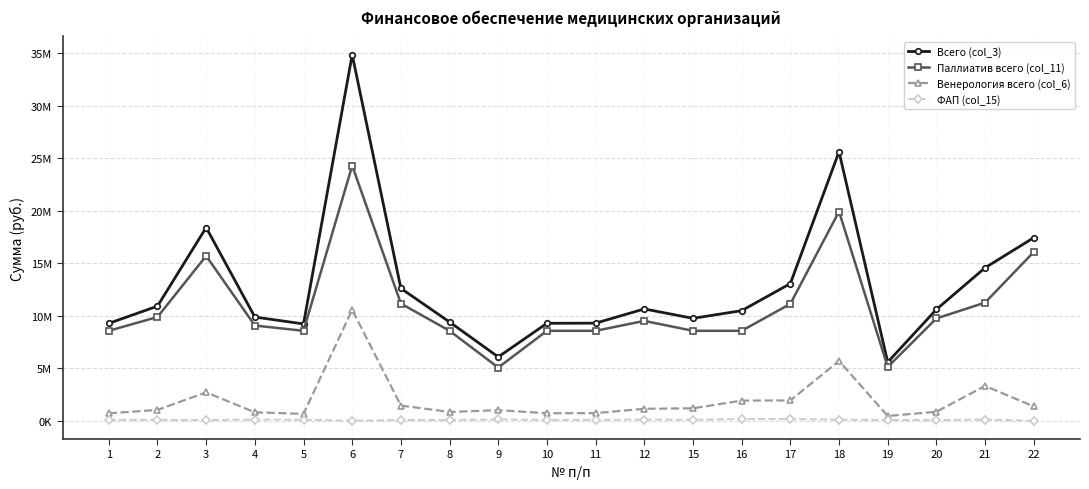

Reading left to right, list all the values displayed in this chart.

Всего (col_3): 9269098	10909063	18389988	9871148	9216506	34839152	12599516	9398624	6073374	9276053	9289527	10641656	9748952	10478295	13055097	25606975	5576679	10595670	14559820	17423416
Паллиатив всего (col_11): 8561488	9875900	15687769	9064872	8561488	24283032	11152566	8561488	5063247	8561488	8561488	9503742	8561488	8561488	11123078	19915834	5119862	9739409	11243414	16064321
Венерология всего (col_6): 707610	1033163	2702219	806276	655018	10556120	1446950	837136	1010127	714565	728039	1137914	1187464	1916807	1932019	5691141	456817	856261	3316406	1359095
ФАП (col_15): 91946	90078	67558	116358	92892	5629	72263	78839	123857	80717	87262	115434	94719	163265	160450	110723	70372	64743	118227	2815